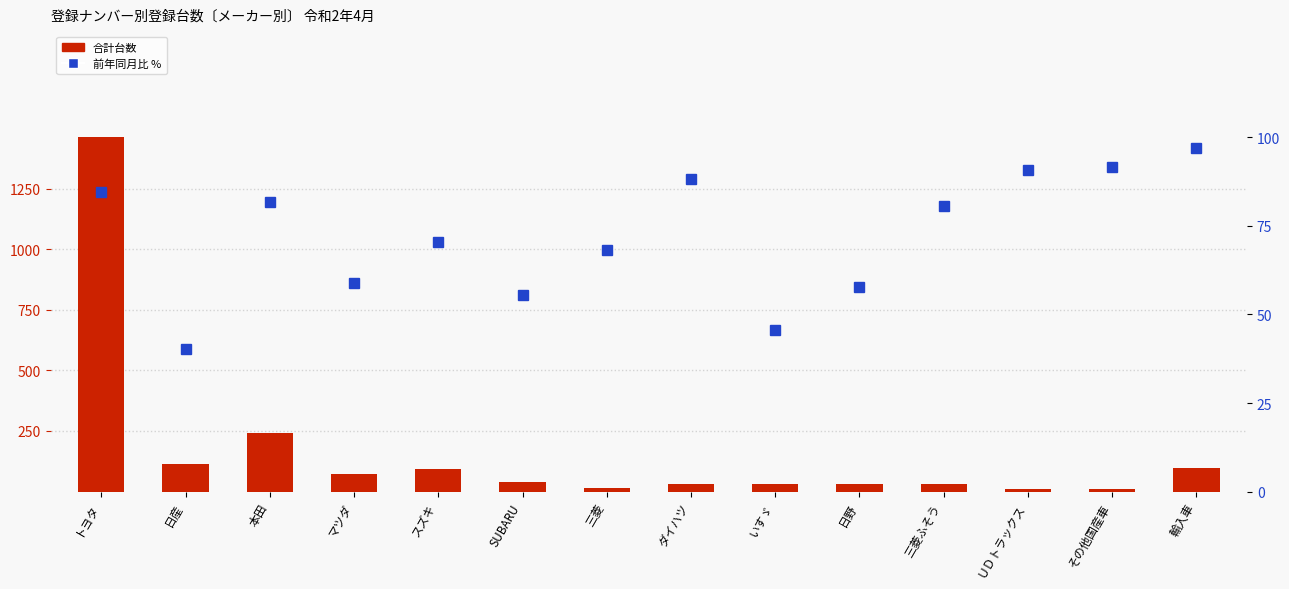

Which has a higher value, トヨタ or ＵＤトラックス?

トヨタ